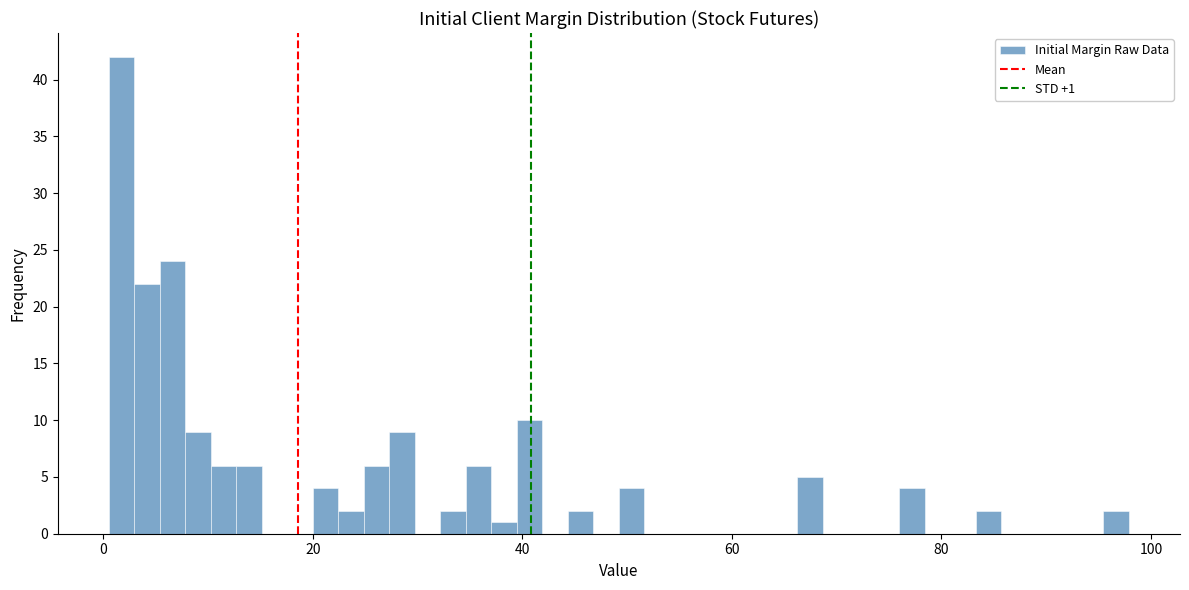

Around what value on the x-axis is the tallest bar? Give the approximate position of its centre, as read against the axis.

2